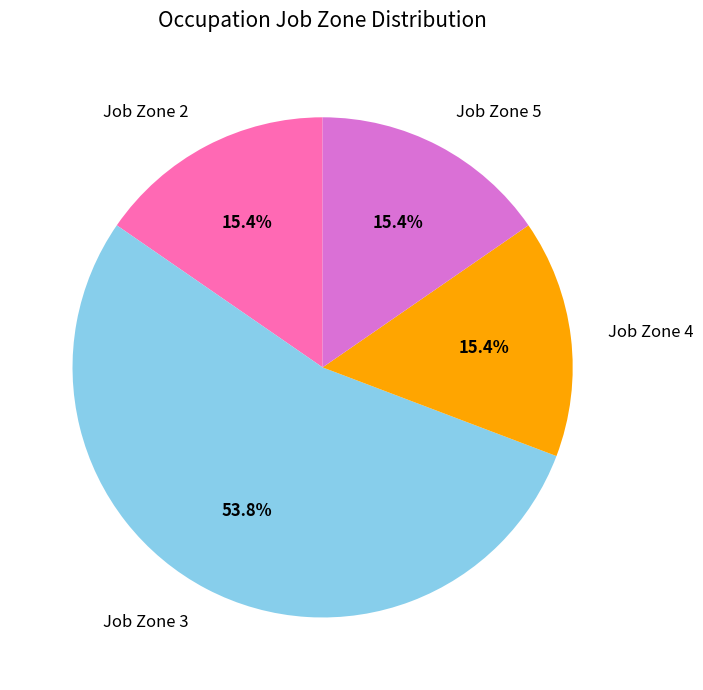

Approximately how many times larger is the value at Job Zone 4 compared to Job Zone 2?

1.0